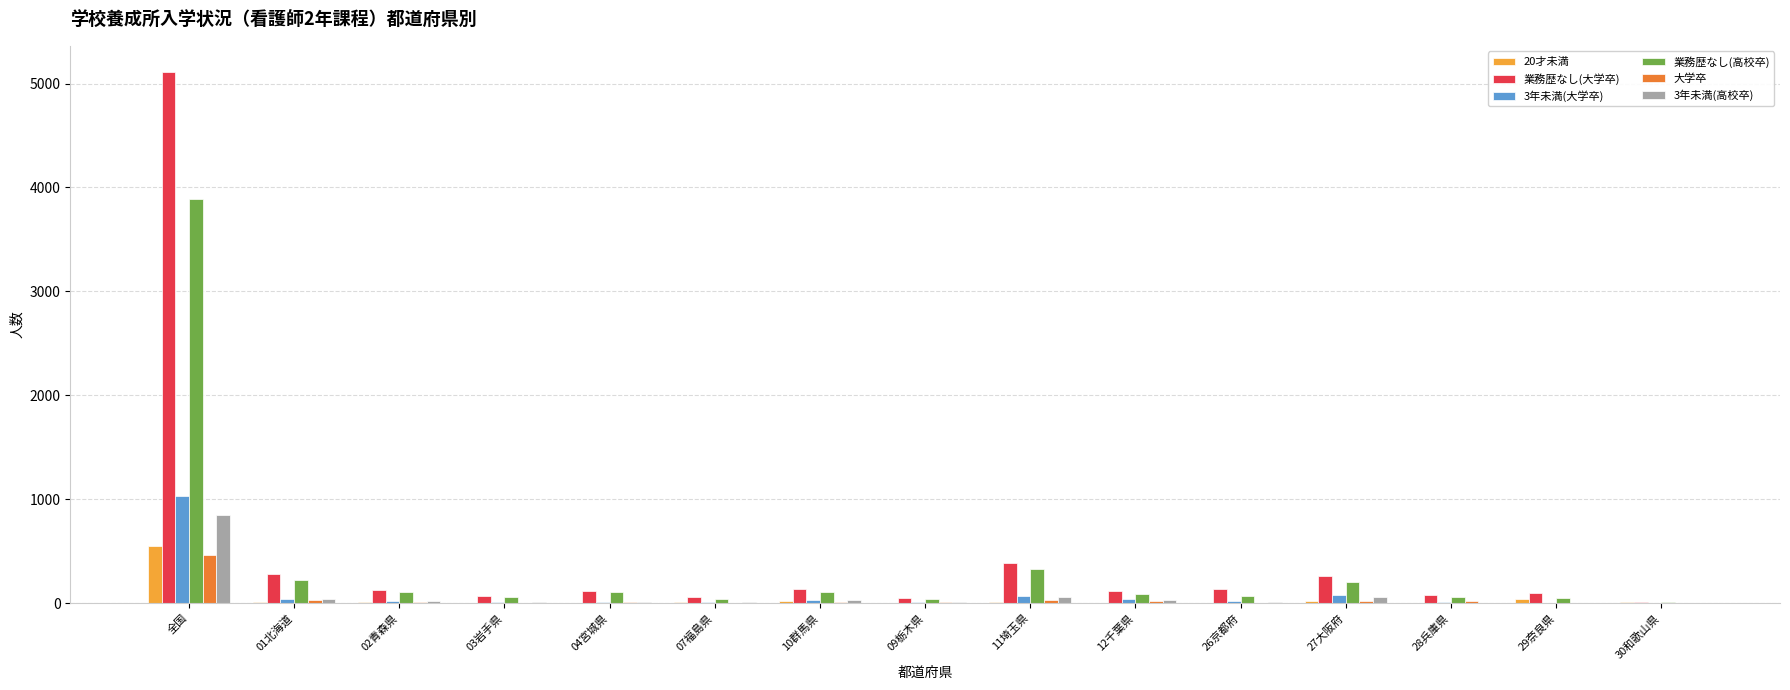

Read the 3年未満(高校卒) value at 全国, to the nearest 10.

850